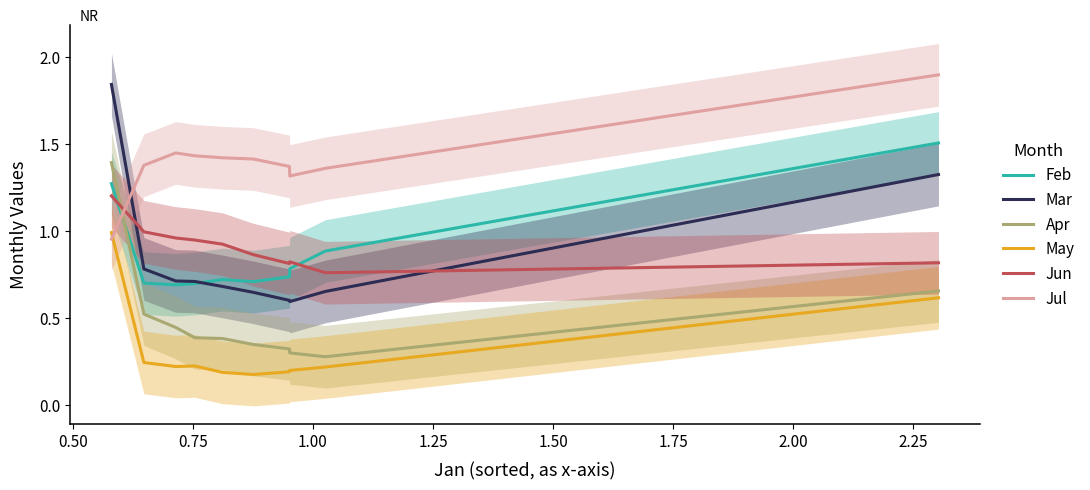

What is the average value of the Apr series?

0.5